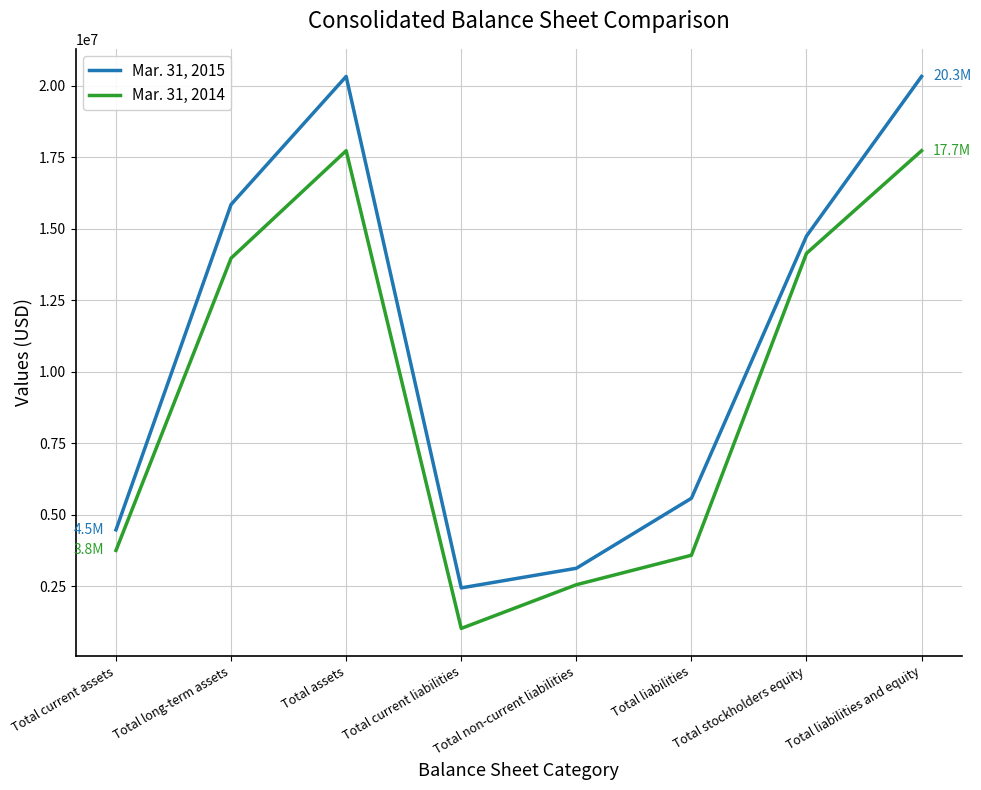

The Mar. 31, 2014 series shows 9380692 at Total assets. True or false?

False